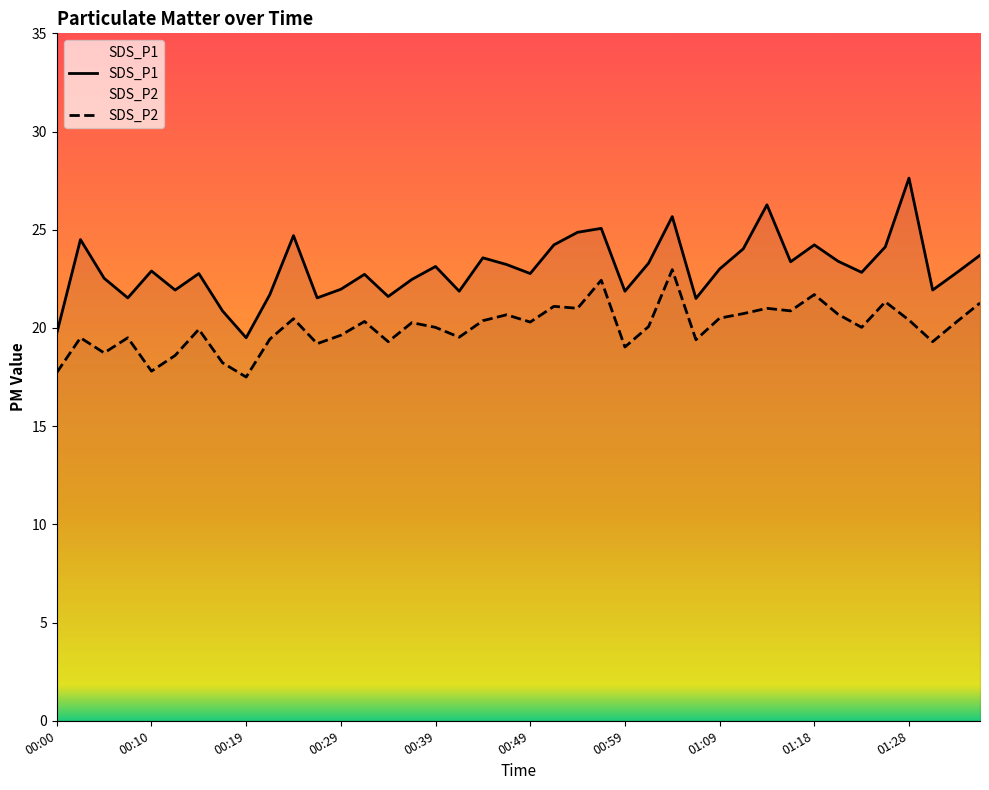

Reading left to right, transcribe all the data shown in this chart.

SDS_P1: 19.7	24.5	22.5	21.5	22.9	21.9	22.8	20.9	19.5	21.7	24.7	21.5	22.0	22.7	21.6	22.5	23.1	21.9	23.6	23.2	22.8	24.2	24.9	25.1	21.9	23.3	25.7	21.5	23.0	24.0	26.3	23.4	24.2	23.4	22.8	24.1	27.6	21.9	22.8	23.7
SDS_P2: 17.7	19.5	18.7	19.5	17.8	18.6	19.9	18.2	17.5	19.4	20.5	19.2	19.6	20.3	19.3	20.3	20.0	19.5	20.4	20.7	20.3	21.1	21.0	22.4	19.0	20.1	23.0	19.4	20.5	20.7	21.0	20.9	21.7	20.7	20.0	21.3	20.4	19.3	20.3	21.3